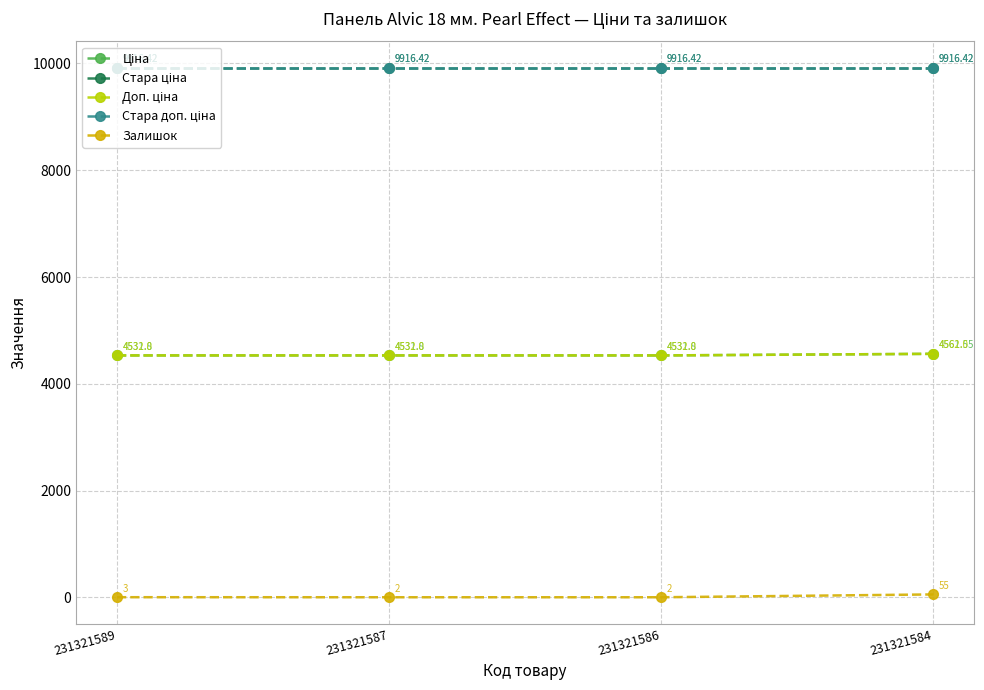

Does the chart have visible grid lines?

Yes